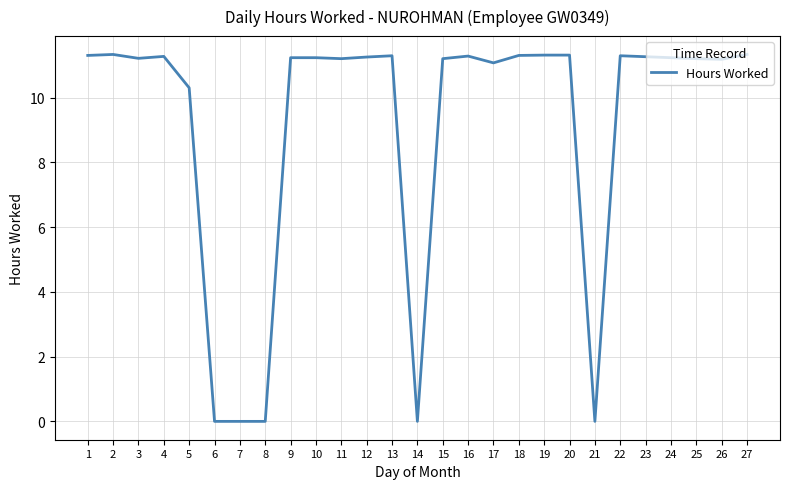

What is the change in value from 13 to 26?

-0.1